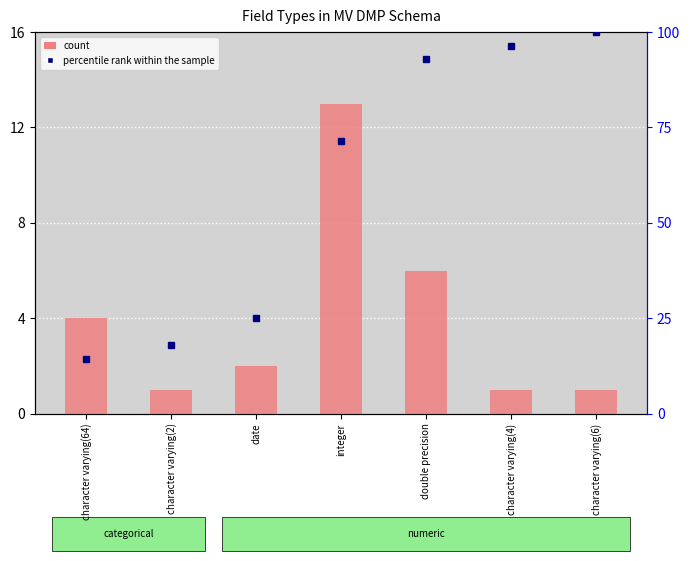

What is the value of the count bar at the 1st from the left?

4.0